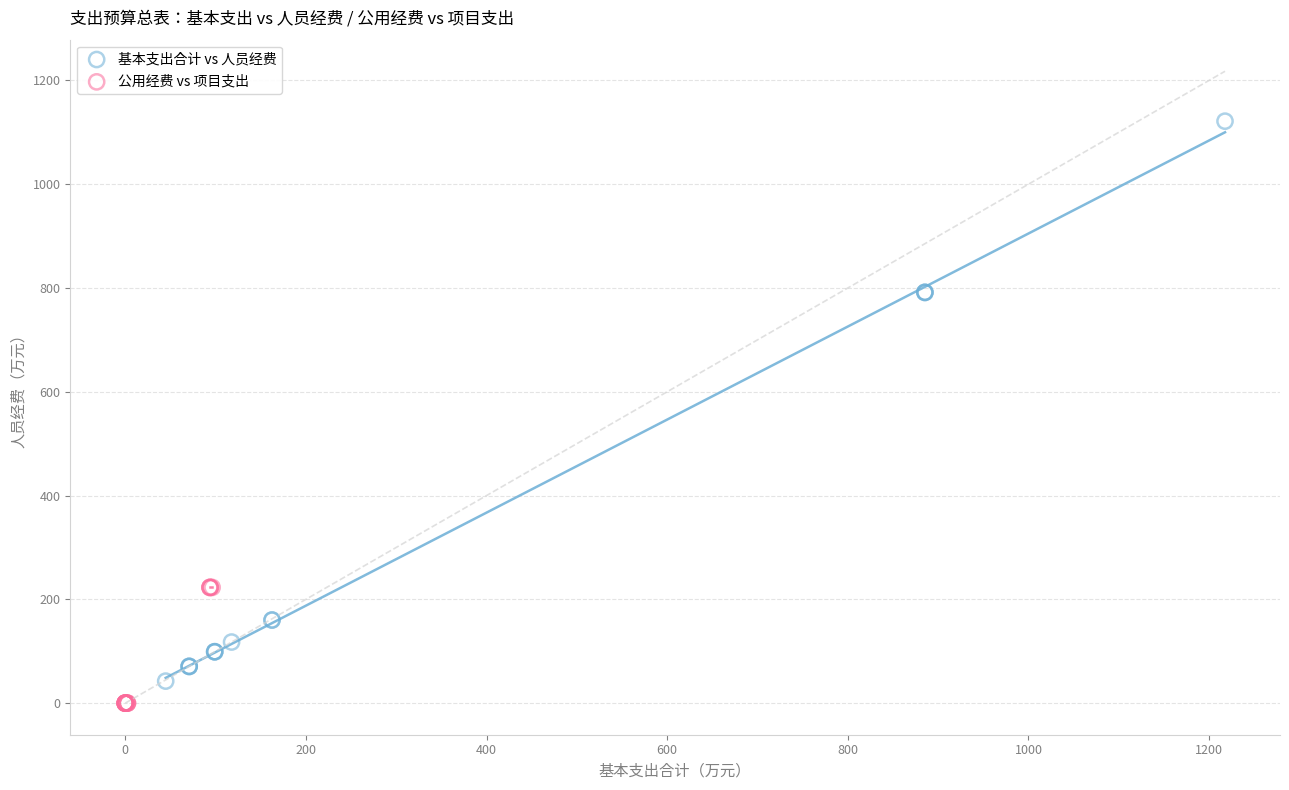

Which series has the widest spread of Y values?

基本支出合计 vs 人员经费